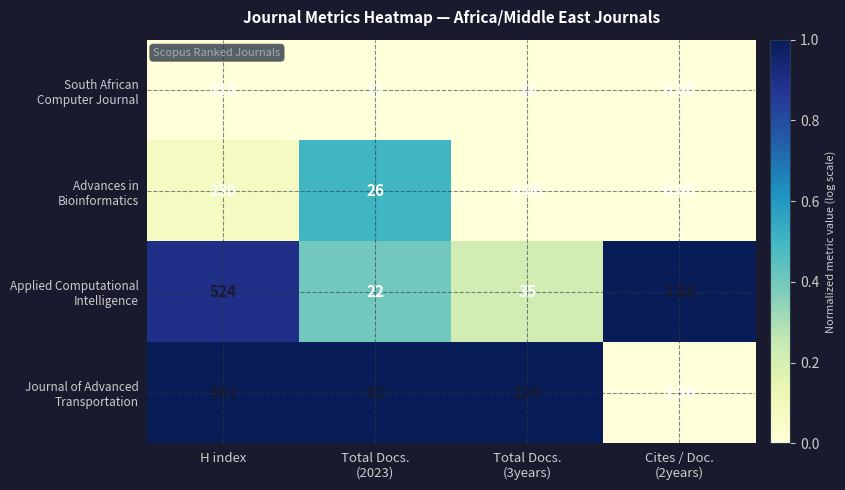

Which category has the highest value across all series?

H index